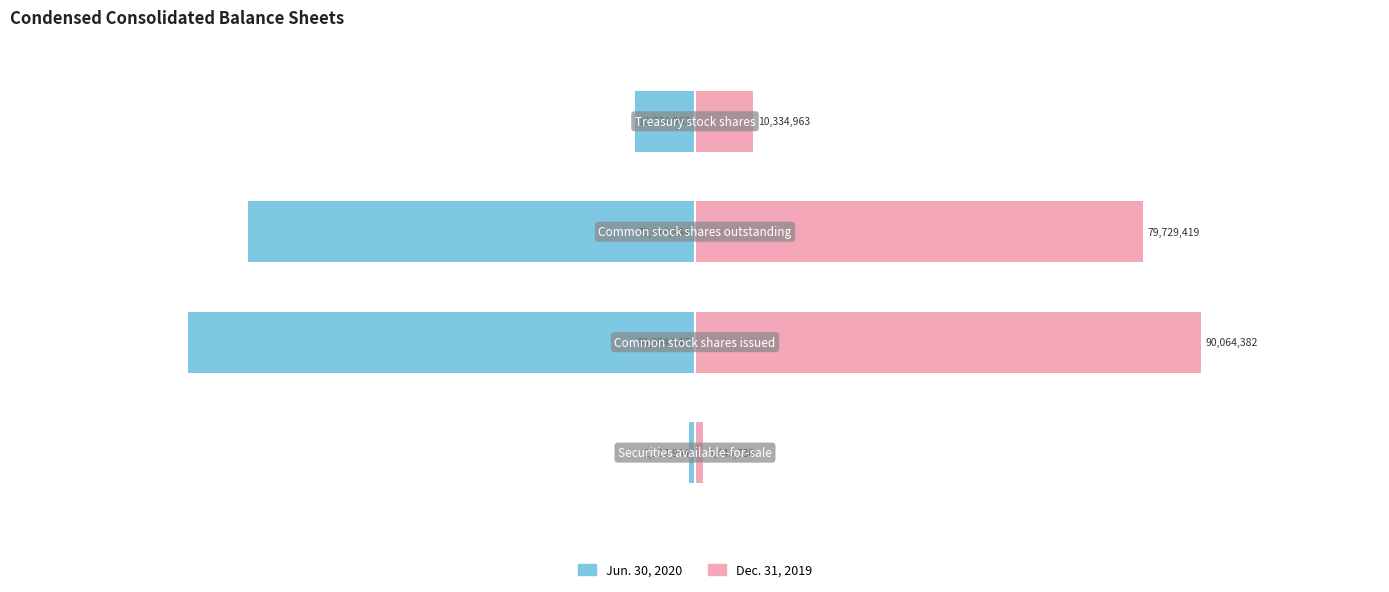

Is it true that Jun. 30, 2020 equals -129154926 at −1.0?

False